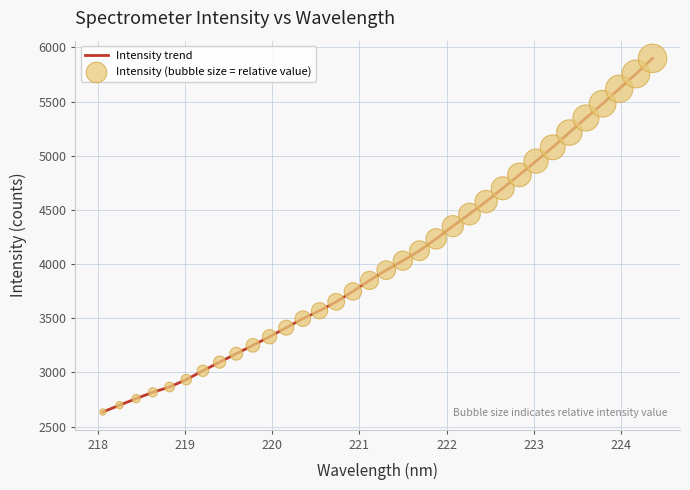

What is the minimum value shown in the chart?

2635.5